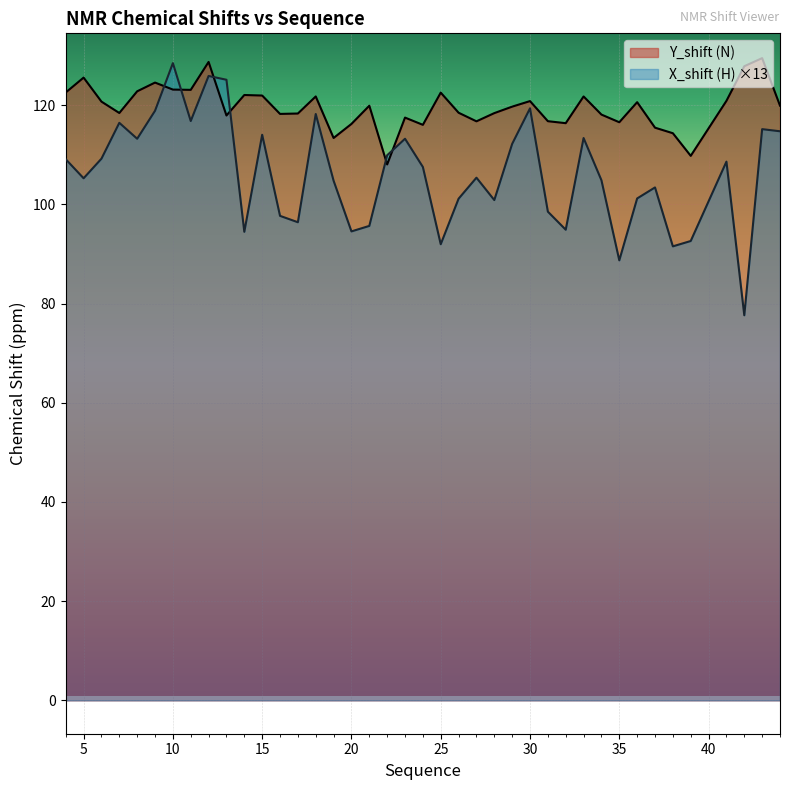

True or false: Y_shift has a value of 213.2 at 9.

False